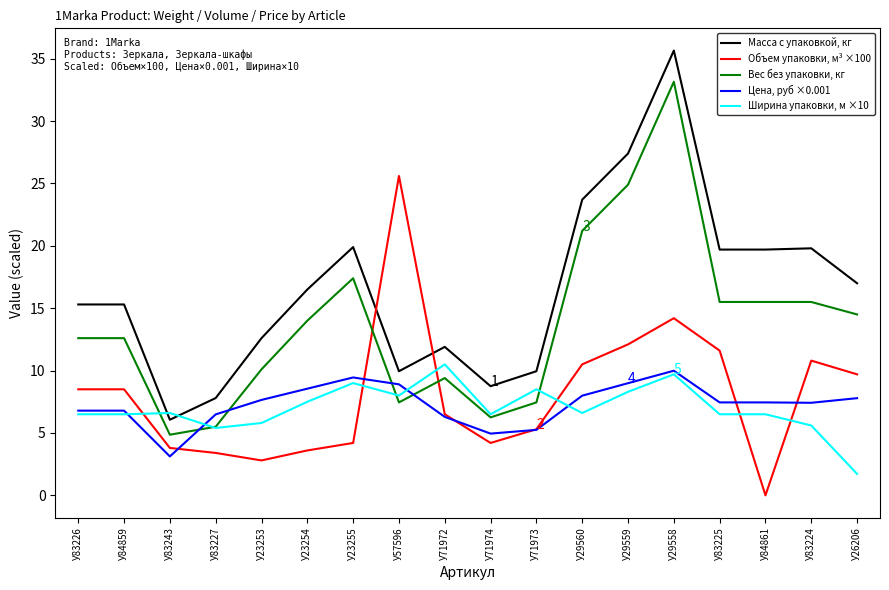

What is the minimum value for Масса с упаковкой, кг?

6.1